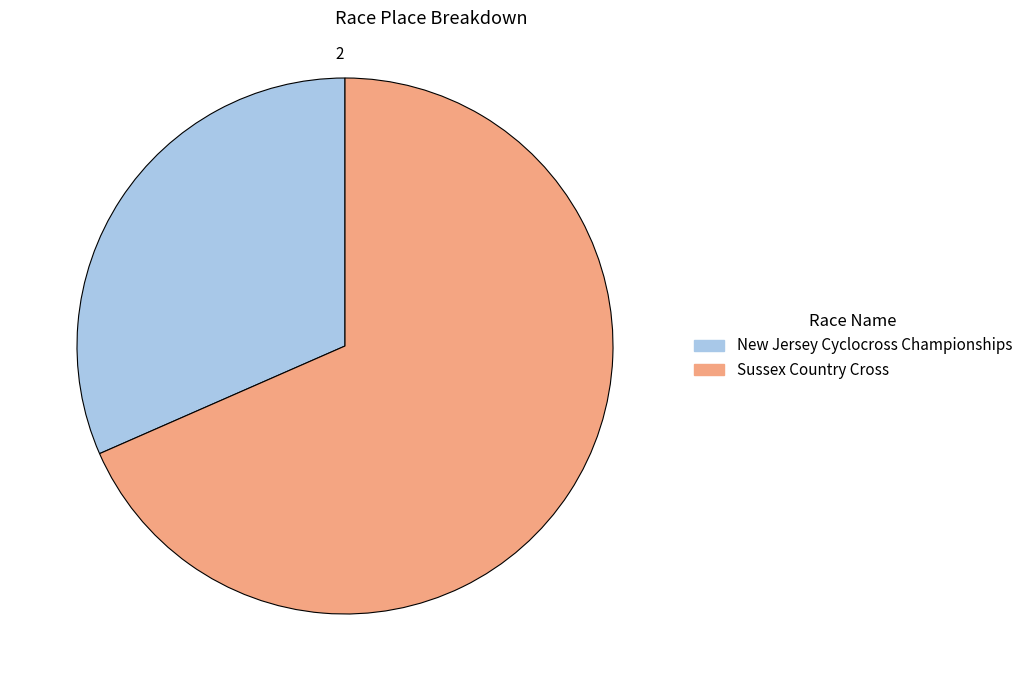

Which slice is the smallest?

New Jersey Cyclocross Championships